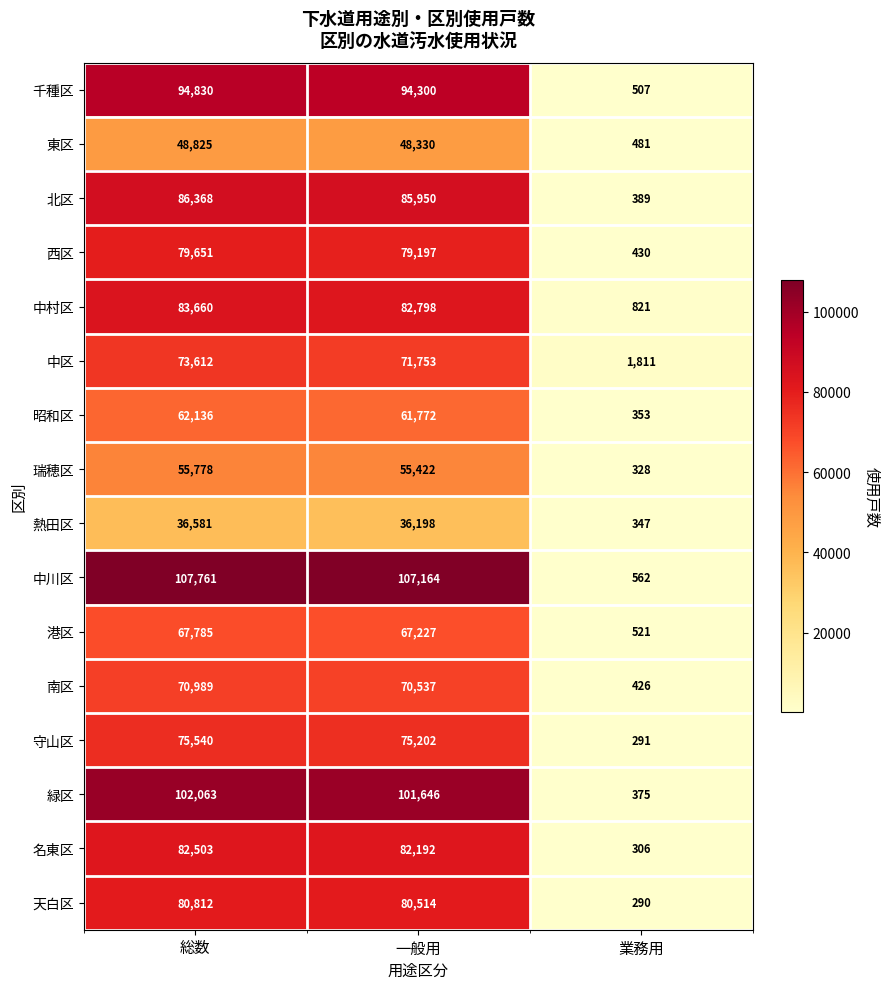

What is the average value of the 千種区 series?

63212